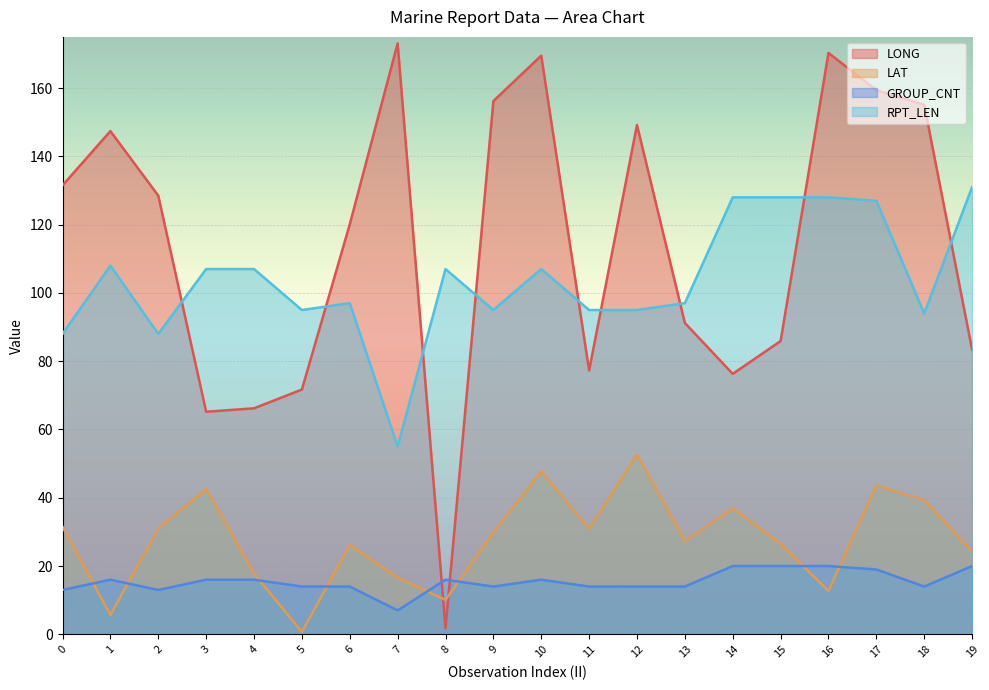

What is the difference between the maximum and second lowest values in the LONG series?

107.9